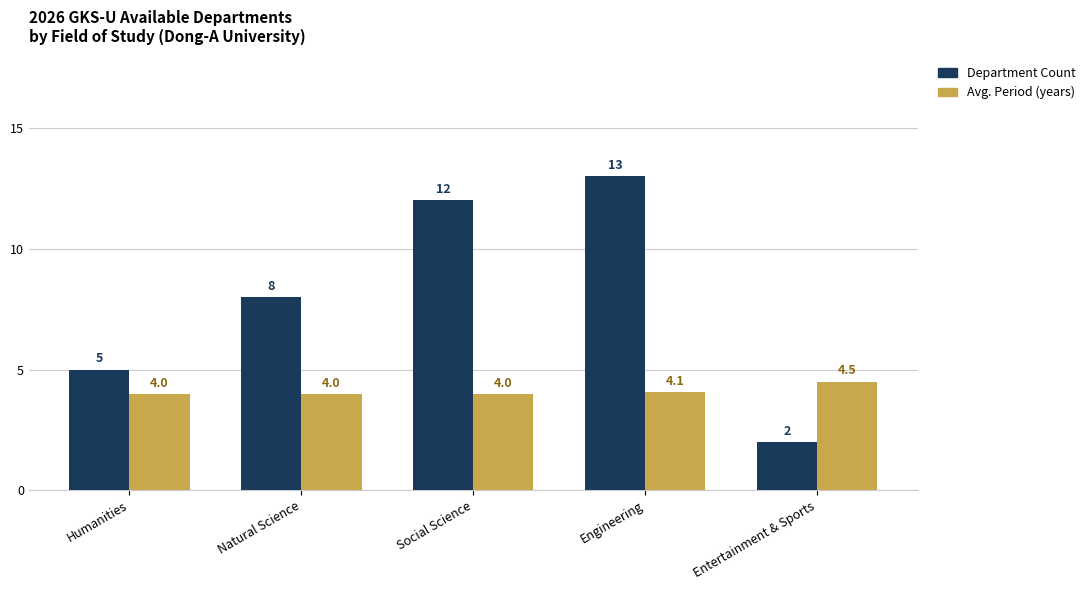

What is the label of the 1st bar from the right?

Entertainment & Sports